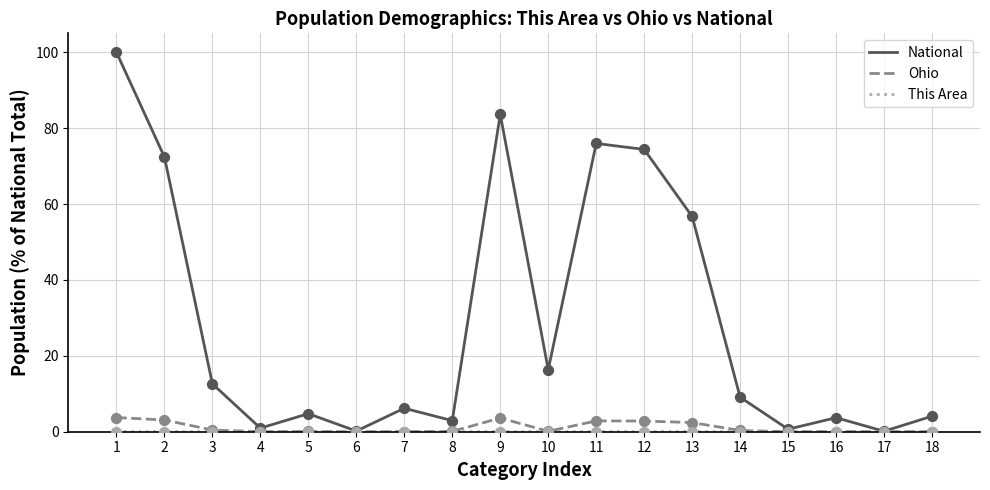

At how many categories does at least one series exceed 34?

6